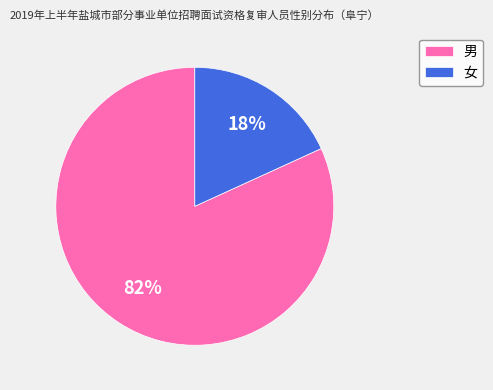

Count the number of slices in the pie.

2